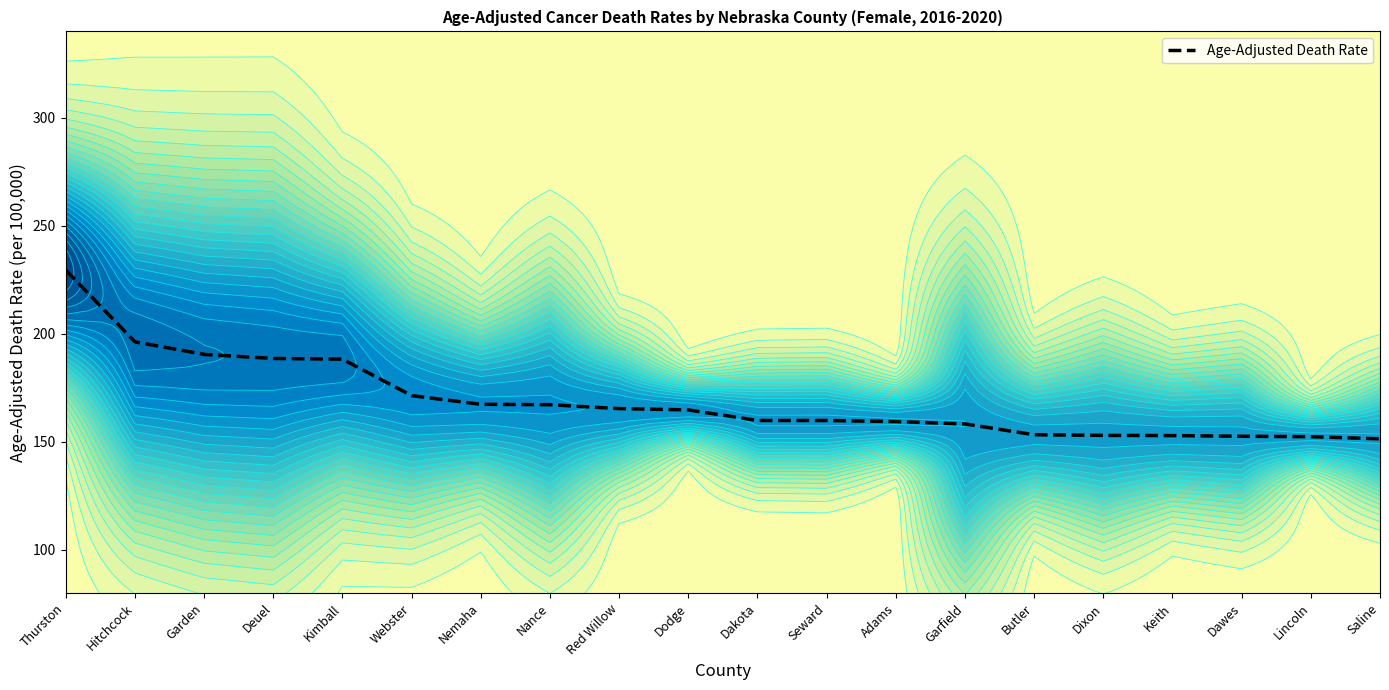

List the labels in order of value, smallest first.

Saline, Lincoln, Dawes, Keith, Dixon, Butler, Garfield, Adams, Dakota, Seward, Dodge, Red Willow, Nance, Nemaha, Webster, Kimball, Deuel, Garden, Hitchcock, Thurston